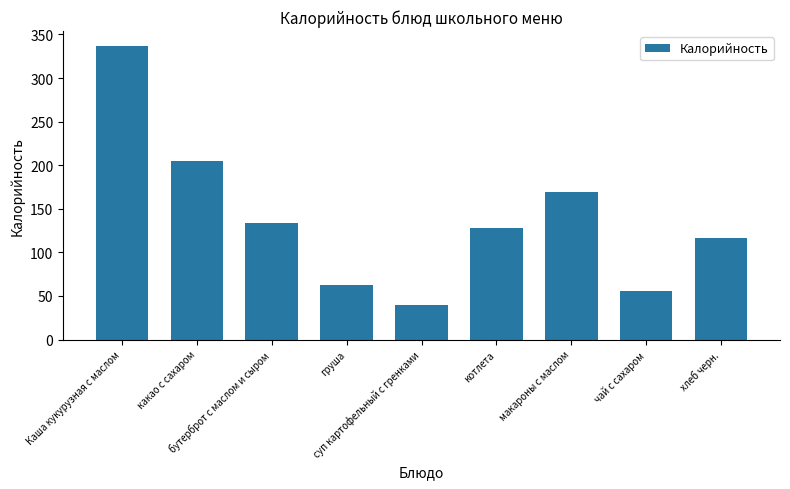

What is the sum of the values at хлеб черн. and бутерброт с маслом и сыром?

251